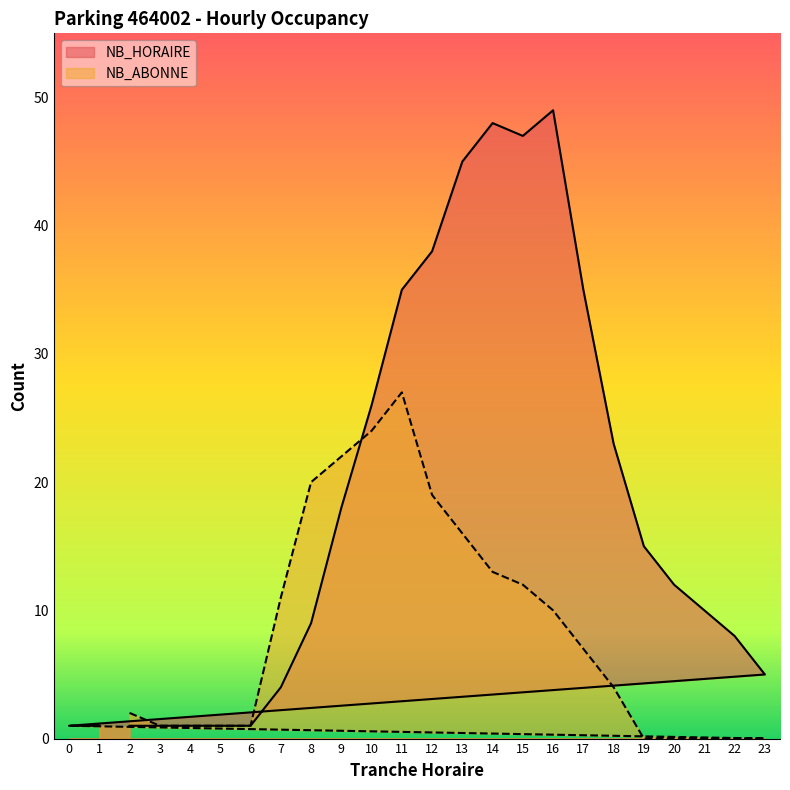

Between 15 and 19, which series saw the biggest shift?

NB_HORAIRE